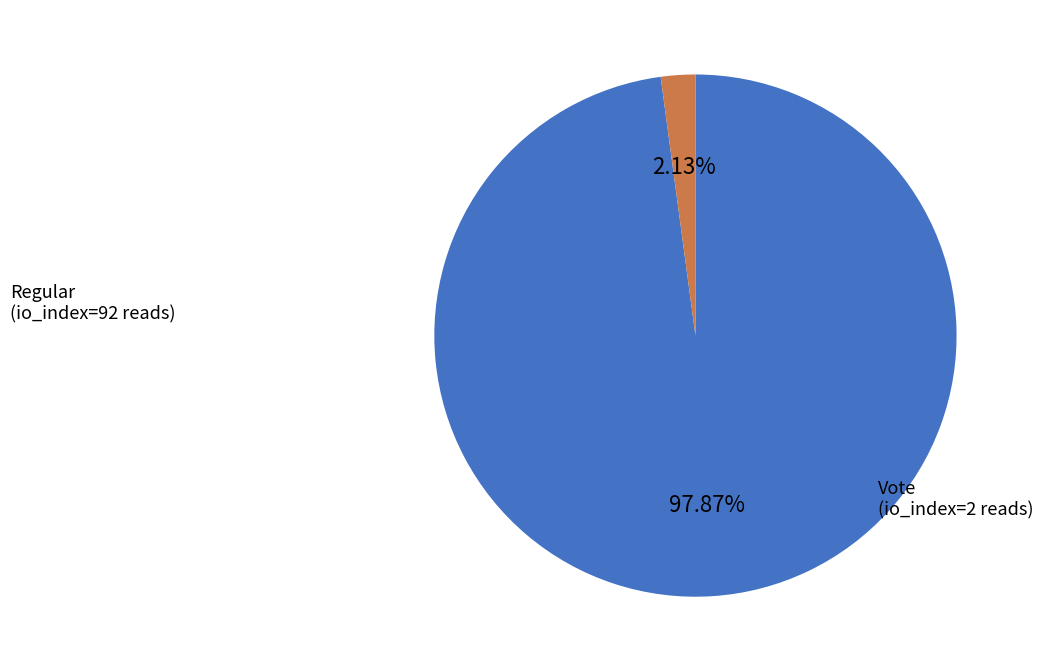

How many segments does this pie chart have?

2